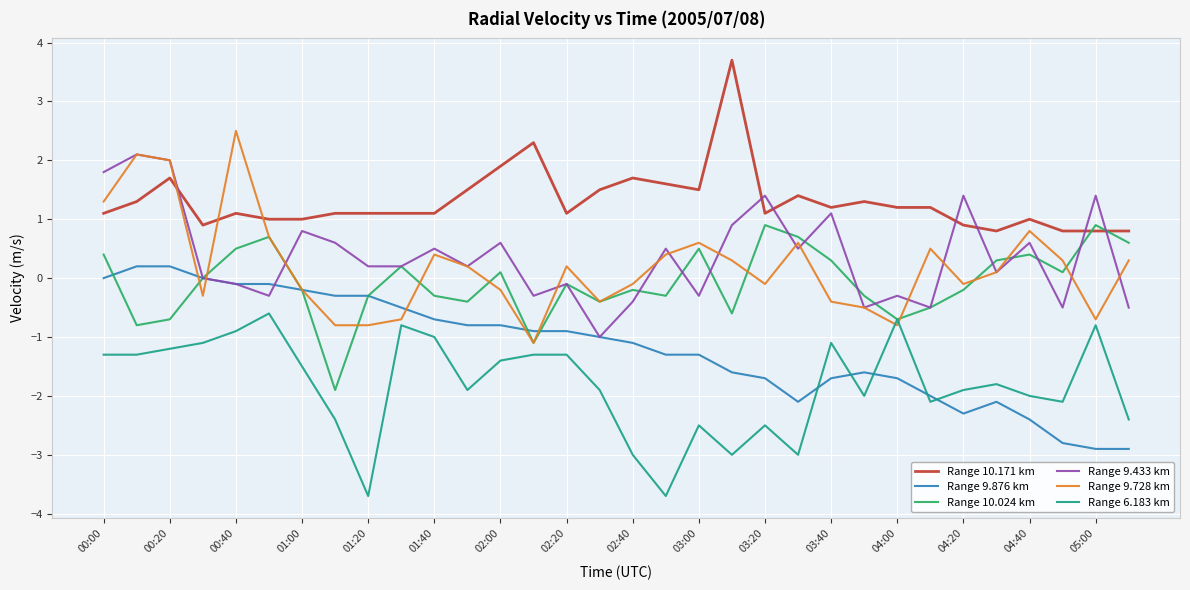

How many values in the Range 9.728 km series exceed 0?

17